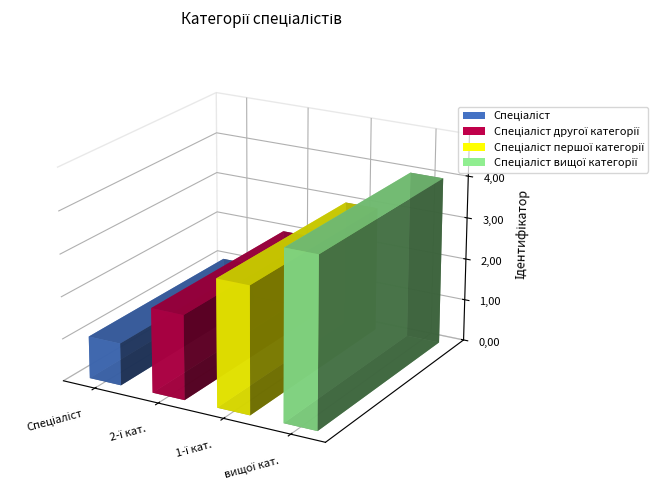

The chart shows a value of 1 at Спеціаліст. True or false?

True